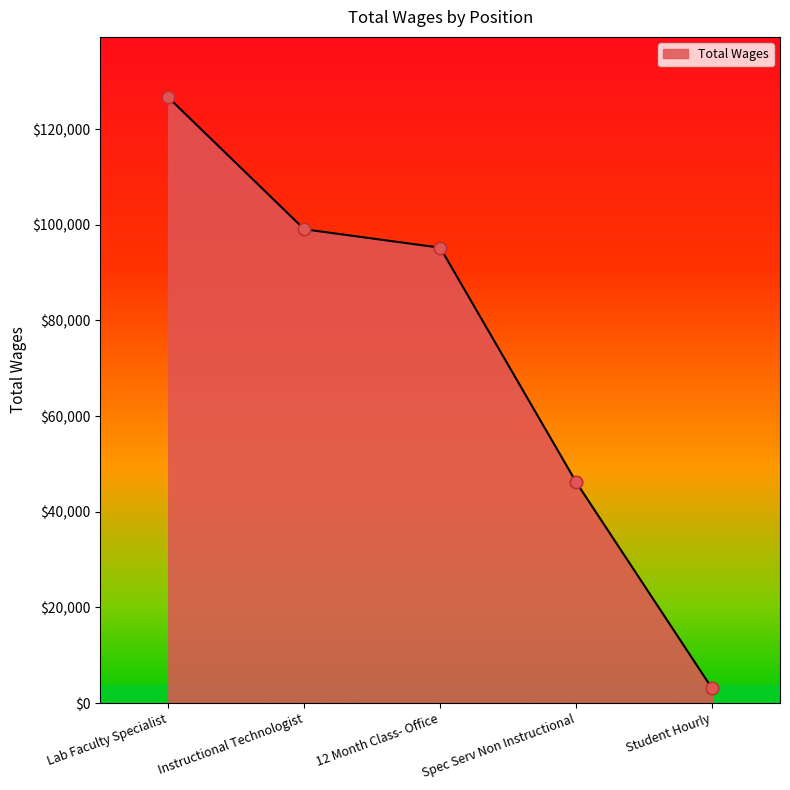

What is the change in value from Instructional Technologist to Spec Serv Non Instructional?

-52866